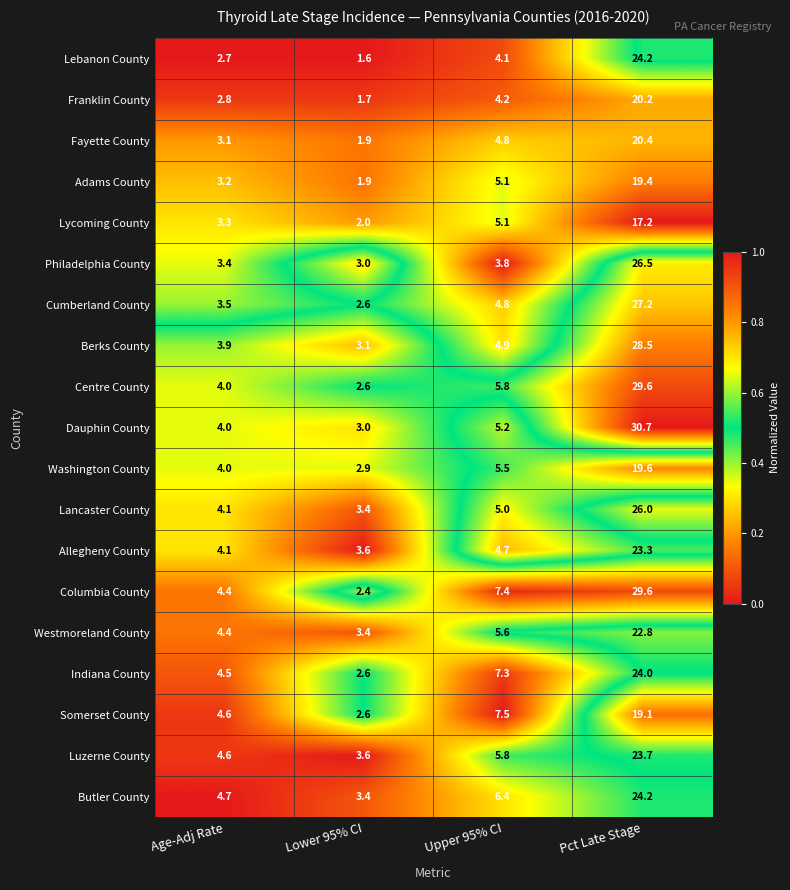

At which category does the chart reach its peak across all series?

Pct Late Stage